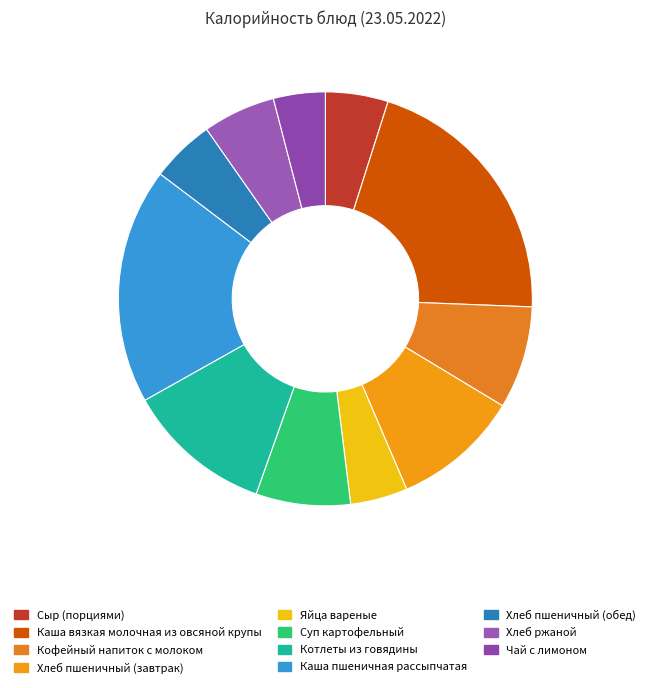

To the nearest percent, what is the combined percentage of Хлеб пшеничный (завтрак) and Кофейный напиток с молоком?

18%